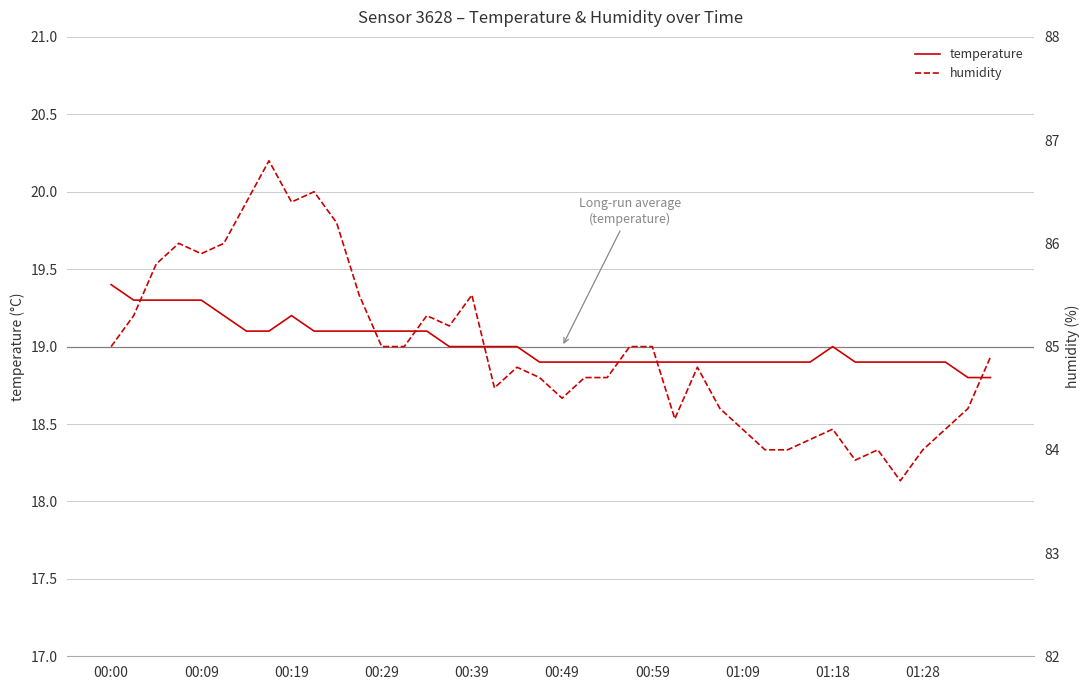

Reading left to right, what are all the values shown in this chart?

temperature: 19.4	19.3	19.3	19.3	19.3	19.2	19.1	19.1	19.2	19.1	19.1	19.1	19.1	19.1	19.1	19.0	19.0	19.0	19.0	18.9	18.9	18.9	18.9	18.9	18.9	18.9	18.9	18.9	18.9	18.9	18.9	18.9	19.0	18.9	18.9	18.9	18.9	18.9	18.8	18.8
humidity: 85.0	85.3	85.8	86.0	85.9	86.0	86.4	86.8	86.4	86.5	86.2	85.5	85.0	85.0	85.3	85.2	85.5	84.6	84.8	84.7	84.5	84.7	84.7	85.0	85.0	84.3	84.8	84.4	84.2	84.0	84.0	84.1	84.2	83.9	84.0	83.7	84.0	84.2	84.4	84.9